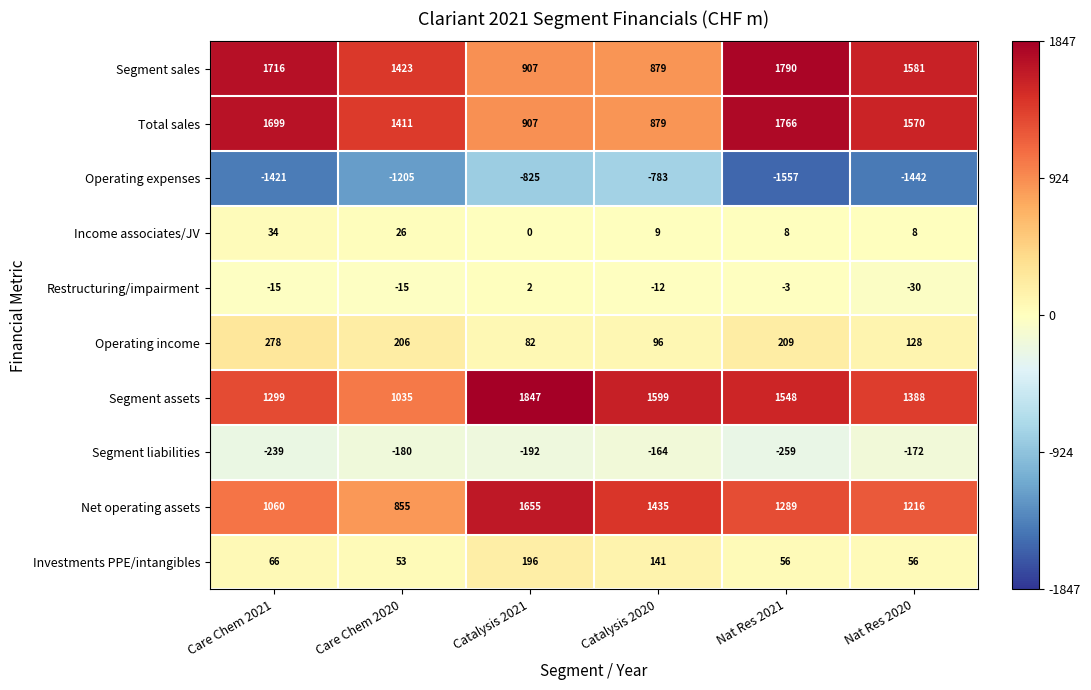

Which series changed the most between Care Chem 2020 and Nat Res 2020?

Net operating assets